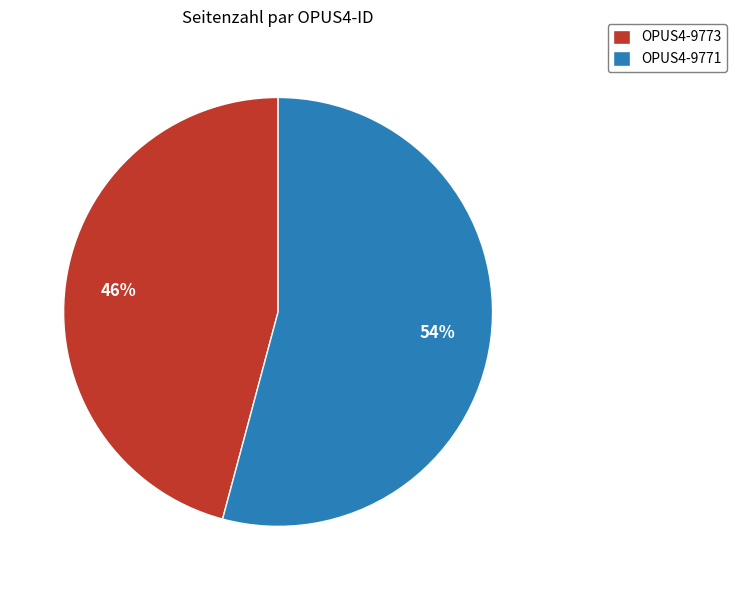

What is the largest slice in the pie chart?

OPUS4-9771